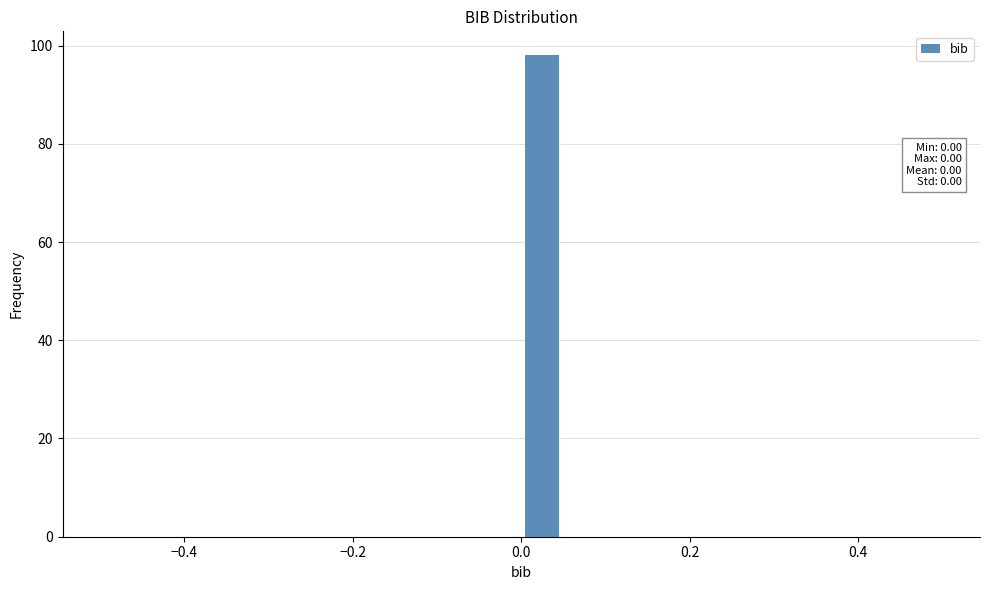

Read against the x-axis, roughly where is the centre of the tallest bar?

0.02